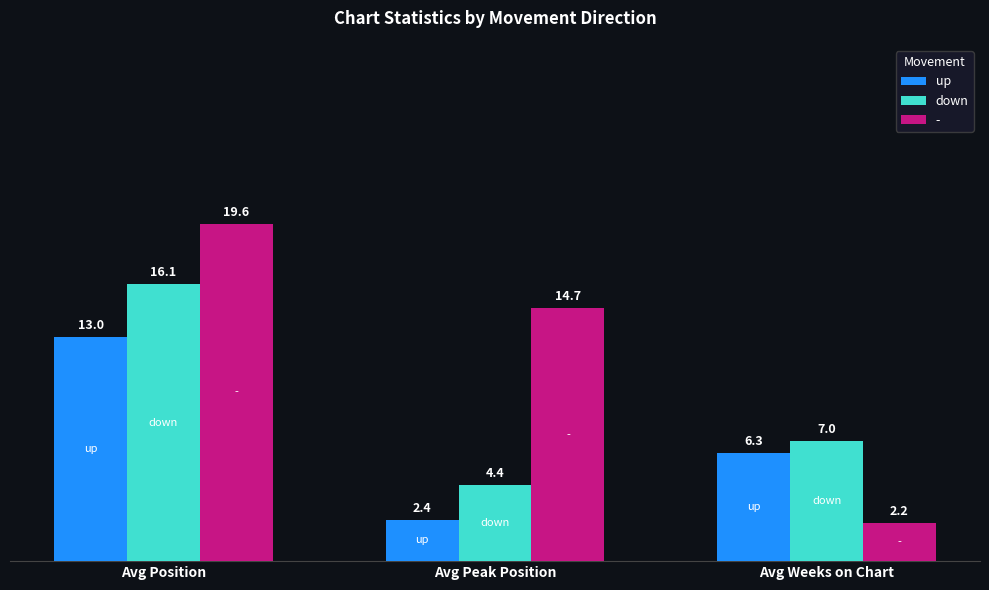

At how many categories does at least one series exceed 13?

2